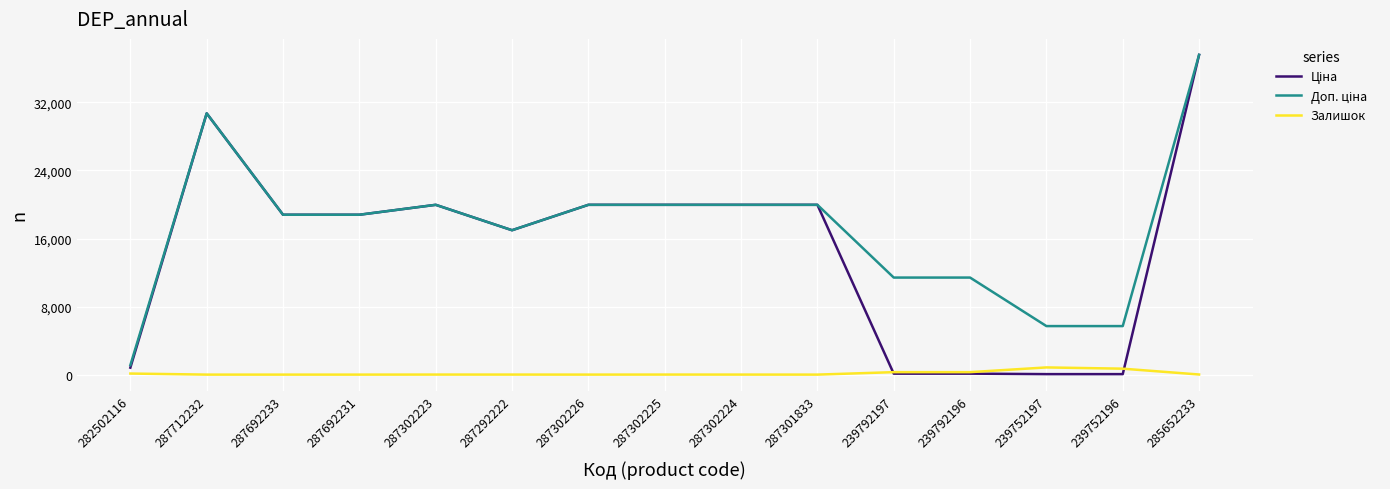

What is the difference between the highest and lowest values at 287692233?

18796.8